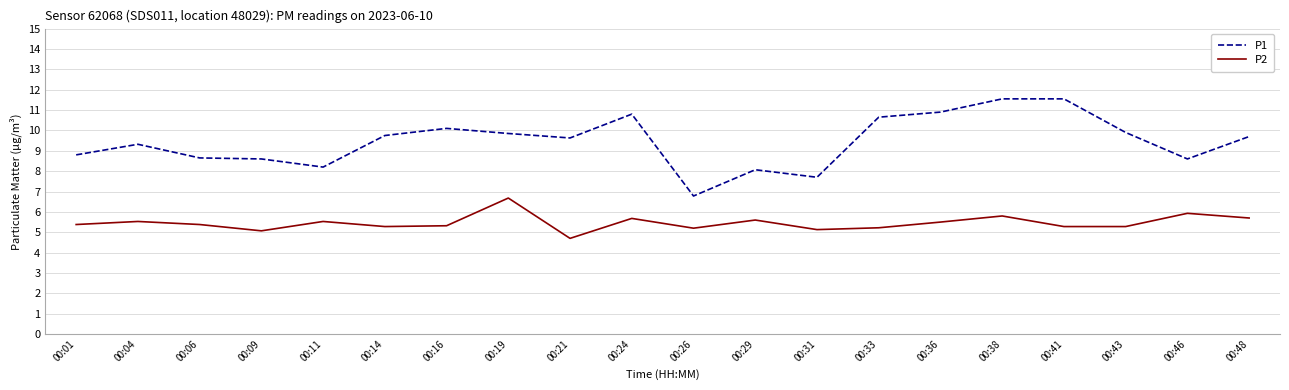

What is the difference between the P2 values at 00:38 and 00:36?

0.3